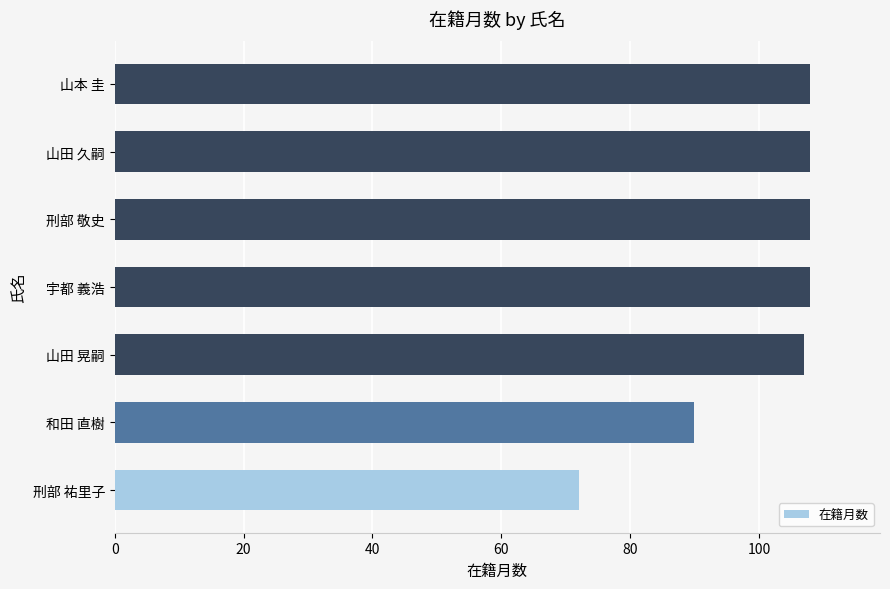

What is the sum of all values?

701